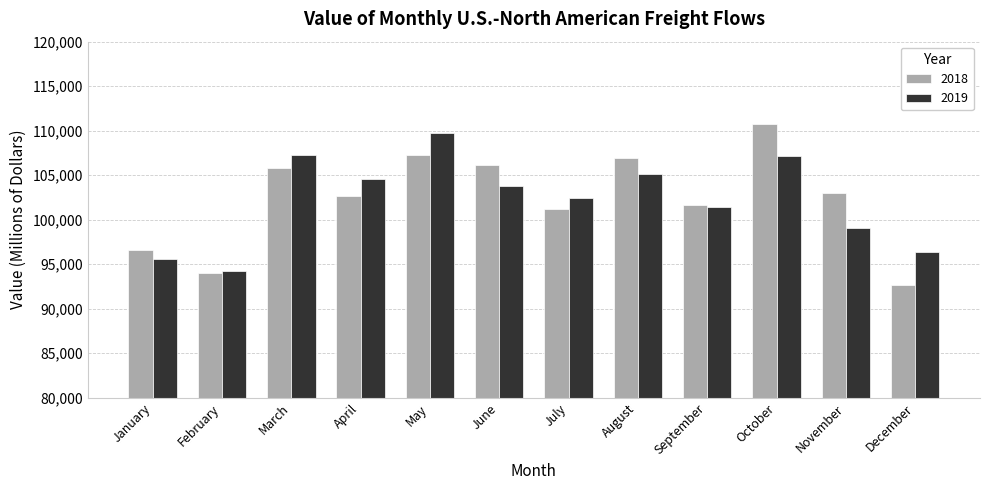

The value of 2018 at September is 101626.6. True or false?

True